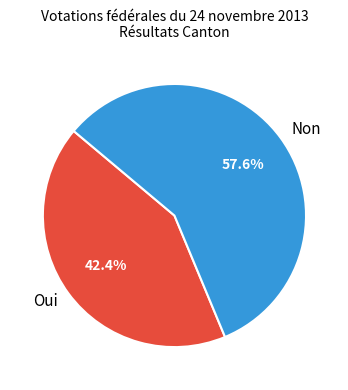

To the nearest percent, what is the difference between the largest and smallest slice percentages?

15%